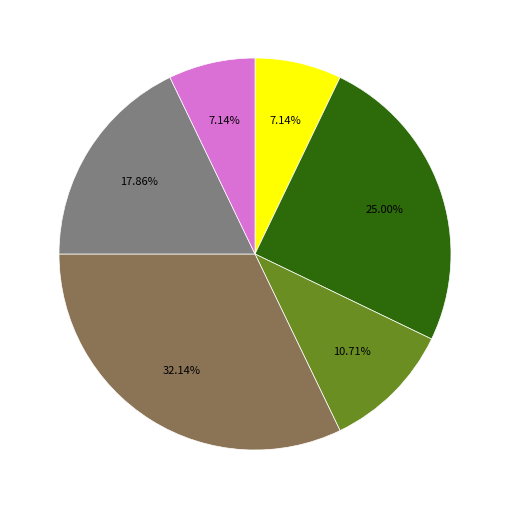

Is there any slice that represents more than half of the pie?

No